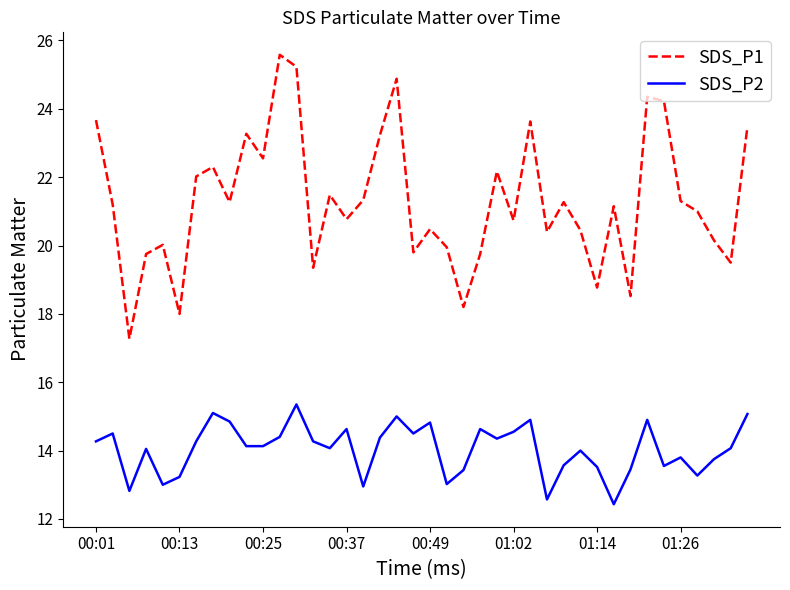

List the series in order of their peak value, highest first.

SDS_P1, SDS_P2